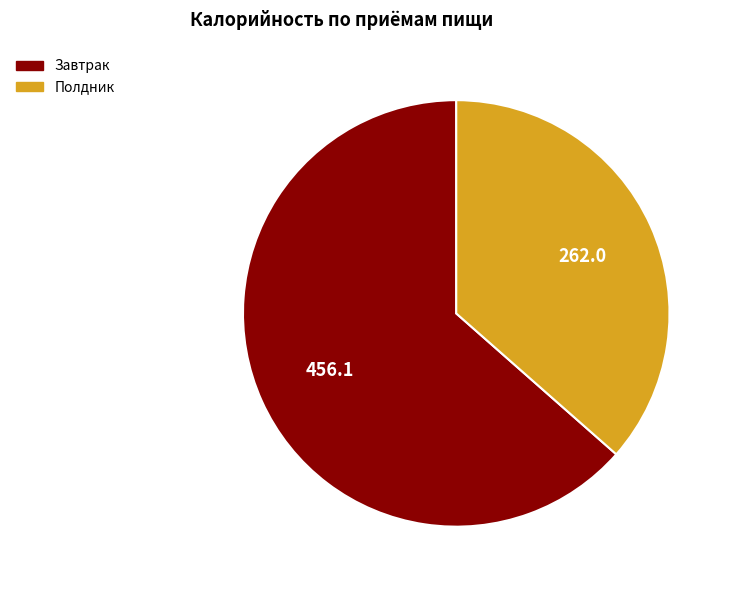

Is it true that Полдник is 36% of the pie?

True